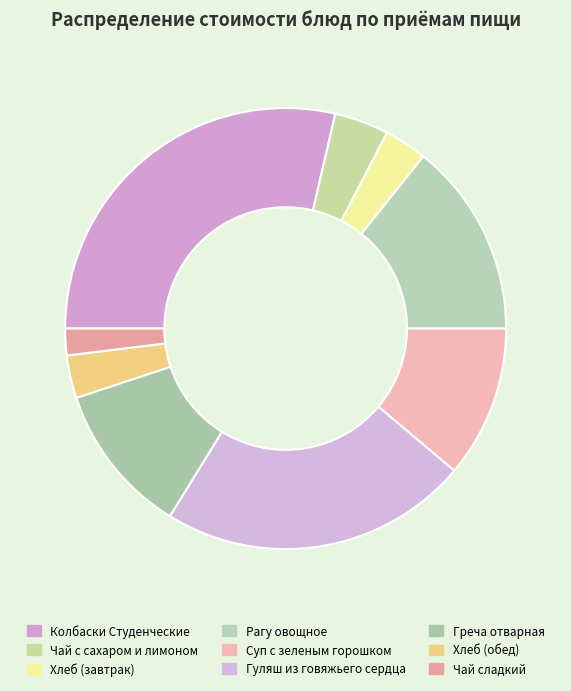

True or false: Гуляш из говяжьего сердца accounts for 23% of the total.

True